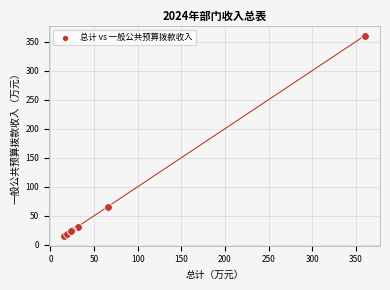

What Y value in the scatter plot is closest to 188?

65.5